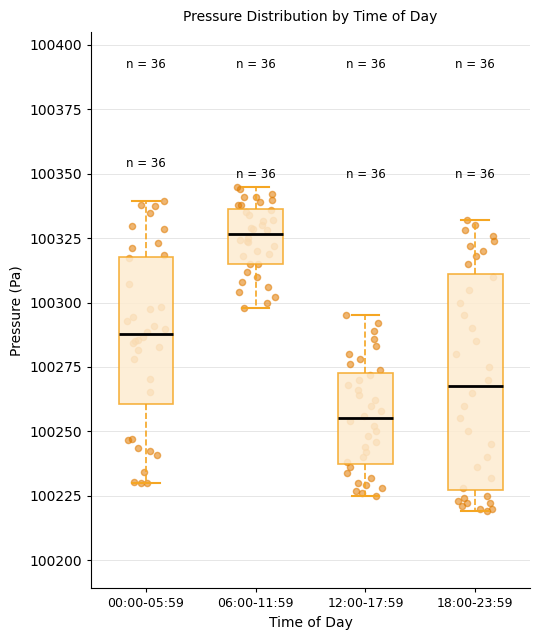

Reading left to right, transcribe this box plot: for each box, give where its median line is, the range the box spans, and where its two whiskers end, as read against the y-axis. The values are not printed on the chart, so give them approximately, as read against the axis.

00:00-05:59: median 100290, box 100260 to 100320, whiskers 100230 to 100340
06:00-11:59: median 100325, box 100315 to 100335, whiskers 100300 to 100345
12:00-17:59: median 100255, box 100240 to 100275, whiskers 100225 to 100295
18:00-23:59: median 100270, box 100225 to 100310, whiskers 100220 to 100330